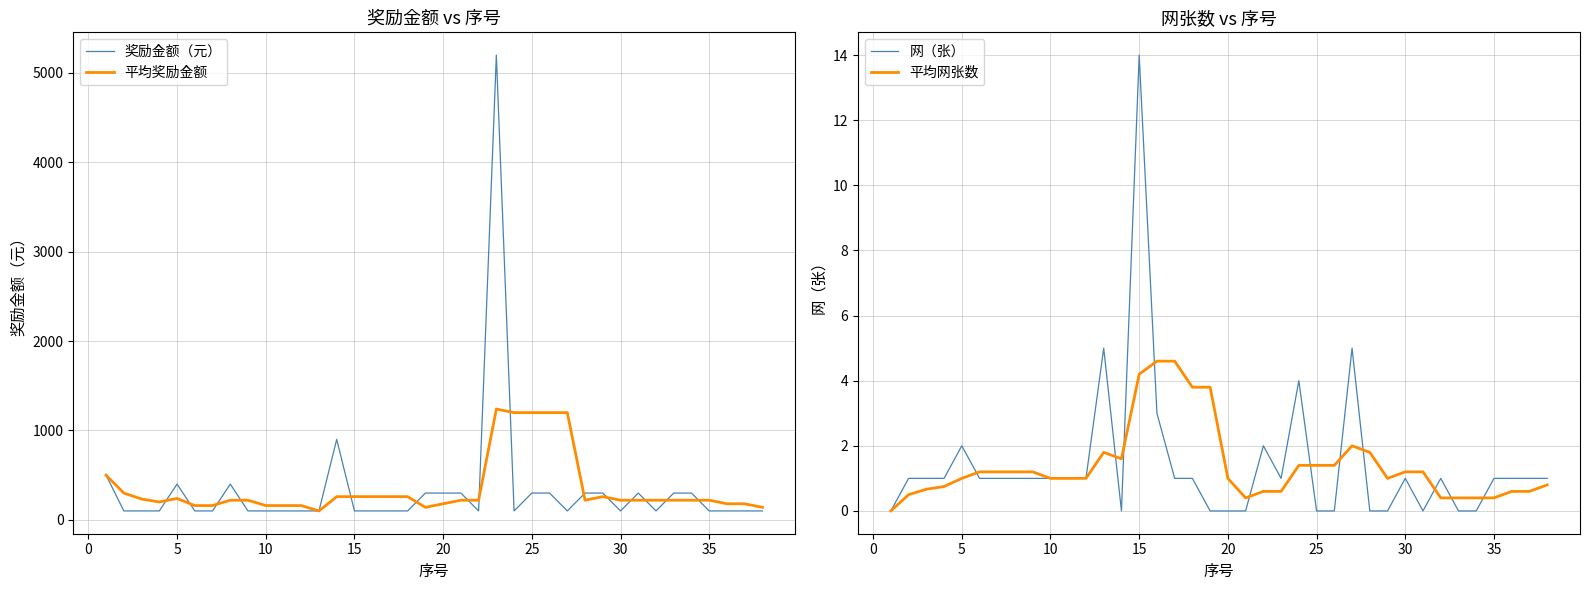

What is the lowest value of the 奖励金额（元） series?

100.0